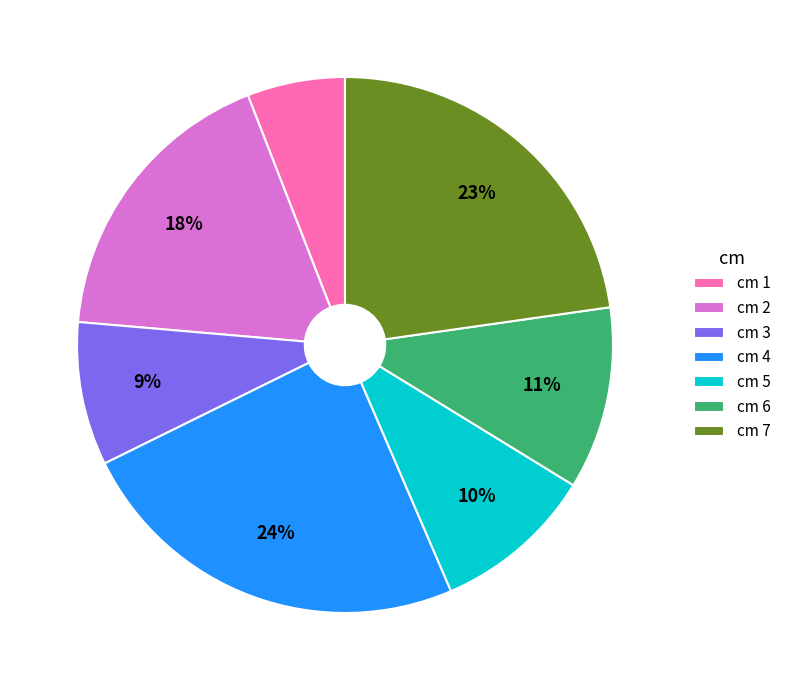

How many slices are in this pie chart?

7